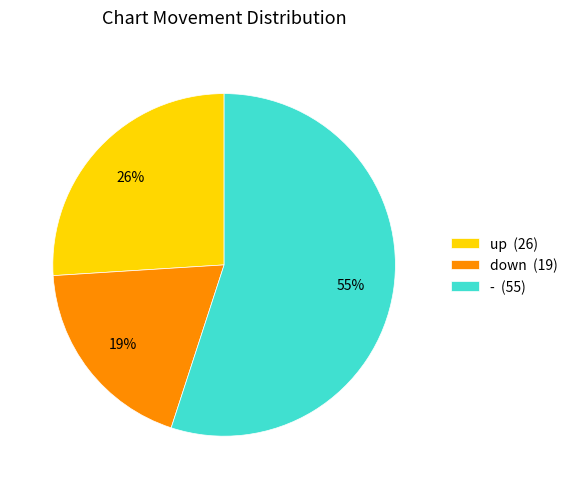

True or false: down accounts for 19% of the total.

True